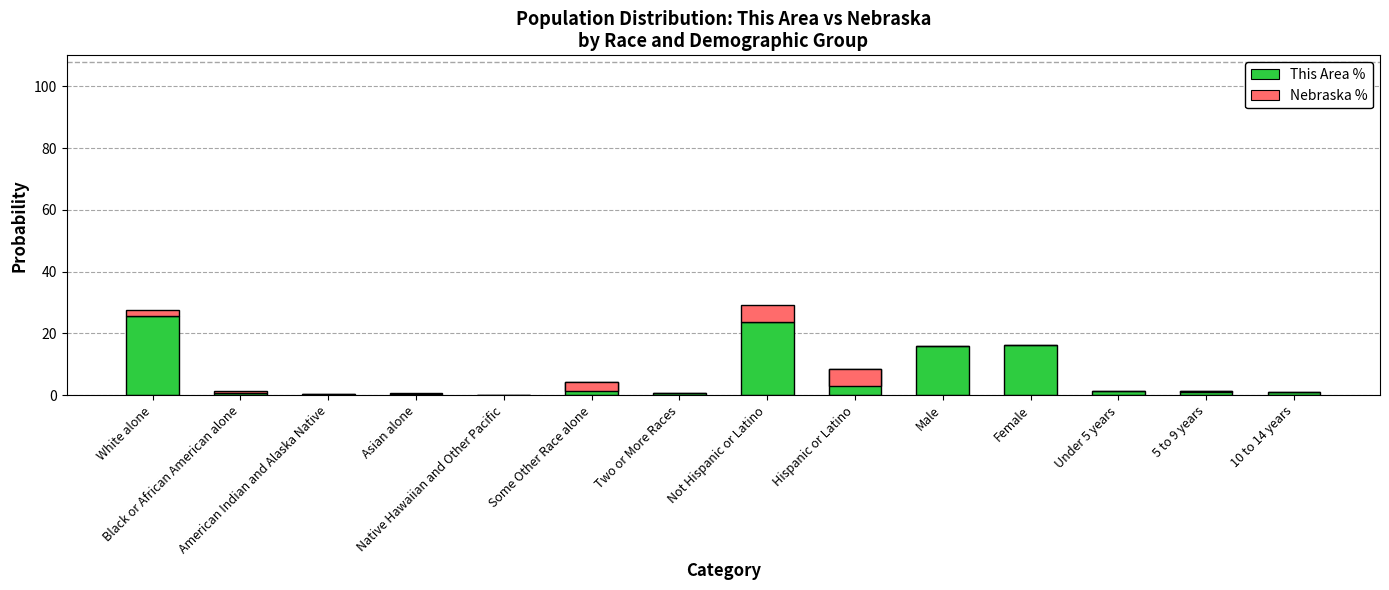

The value of Nebraska % at Two or More Races is -0.1. True or false?

False